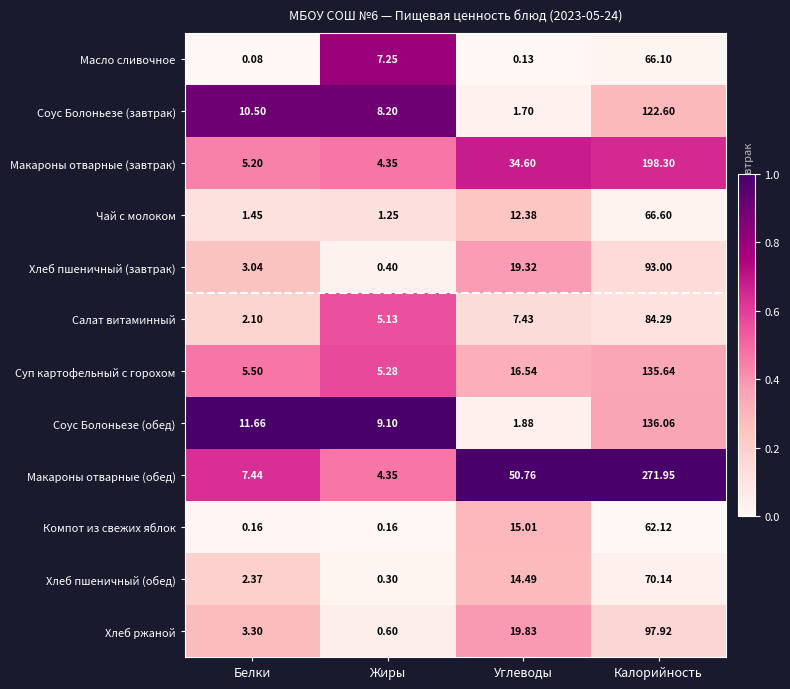

Is the value of Макароны отварные (обед) at Углеводы greater than the value of Суп картофельный с горохом at Калорийность?

No